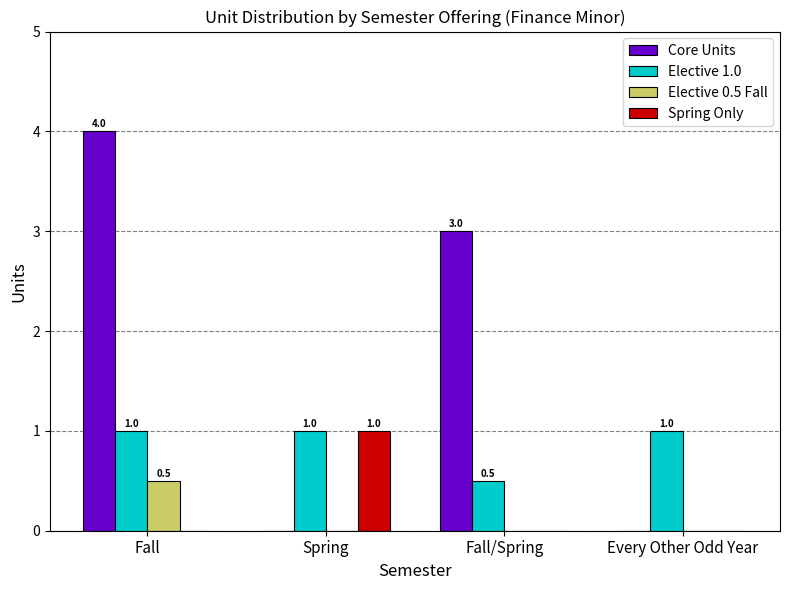

Where is Core Units nearest to the value 2?

Fall/Spring